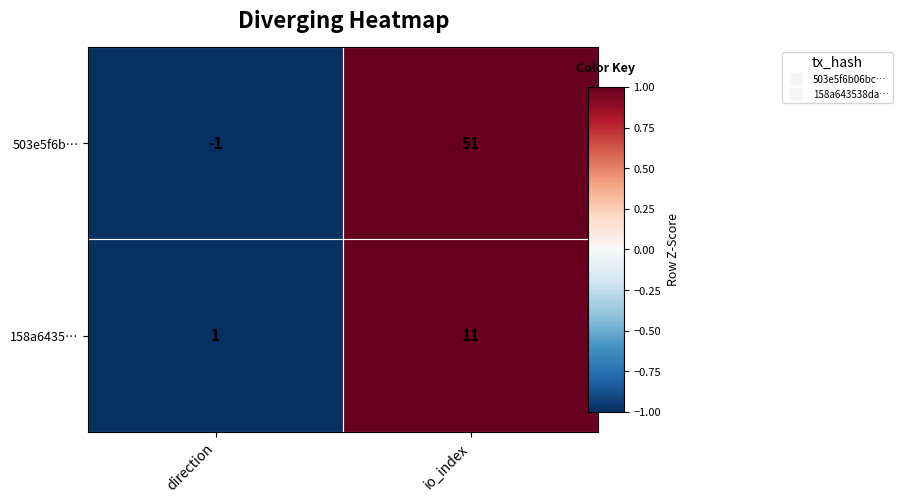

Which series has the largest range (max minus min)?

503e5f6b…